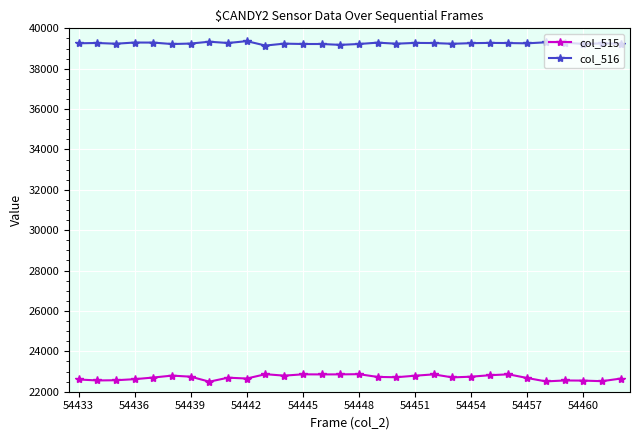

What is the value of the col_515 point at the 15th from the left?

22859